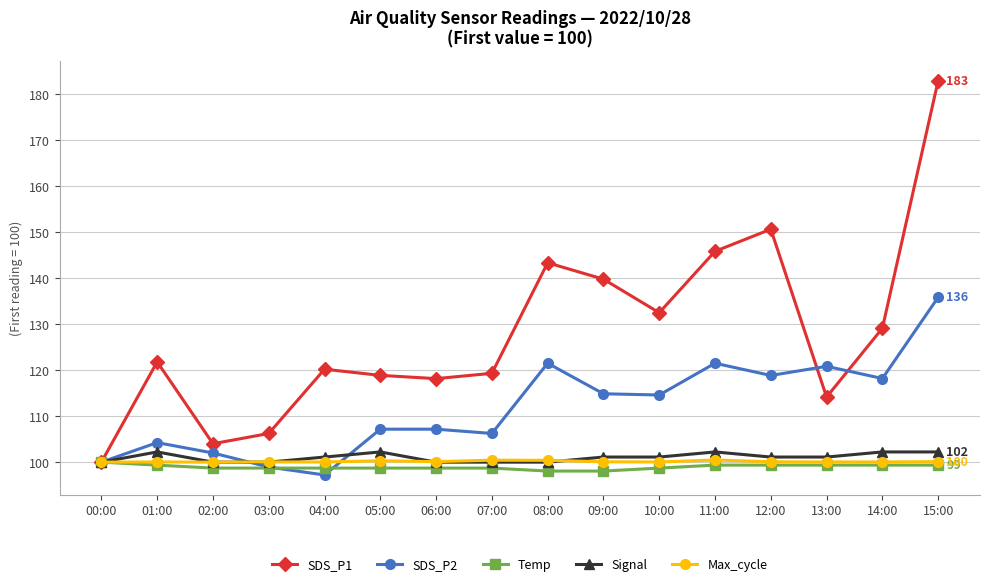

The Signal series shows 100.0 at 07:00. True or false?

True